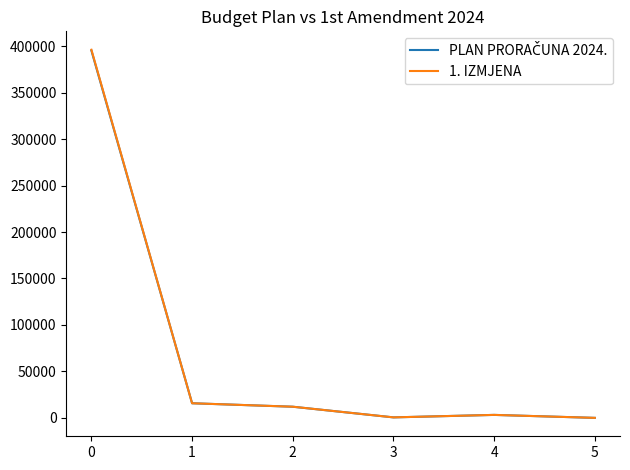

Which series changed the most between 0 and 5?

1. IZMJENA